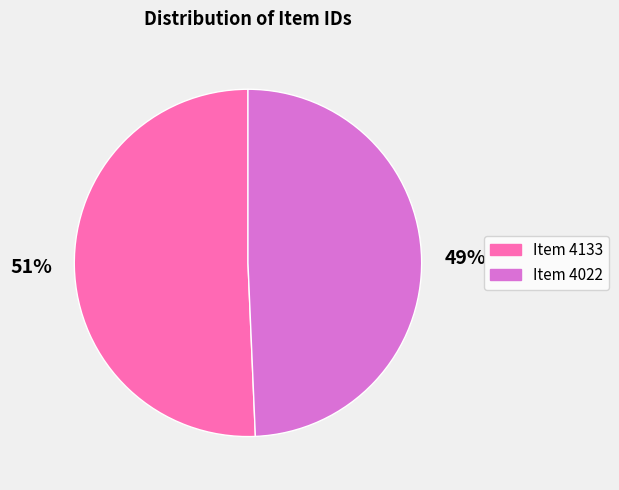

The Item 4022 slice represents 59% of the pie. True or false?

False